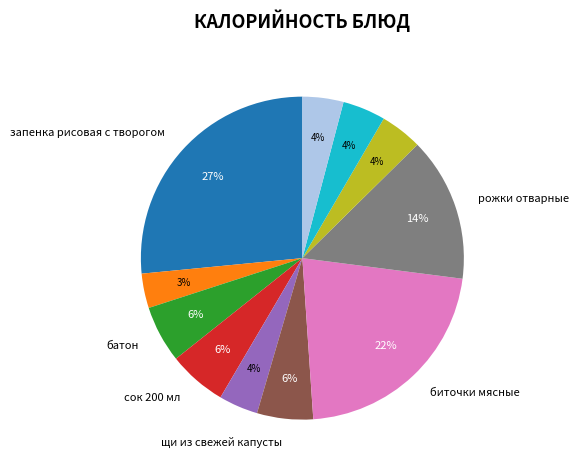

To the nearest percent, what is the average slice percentage?

9%